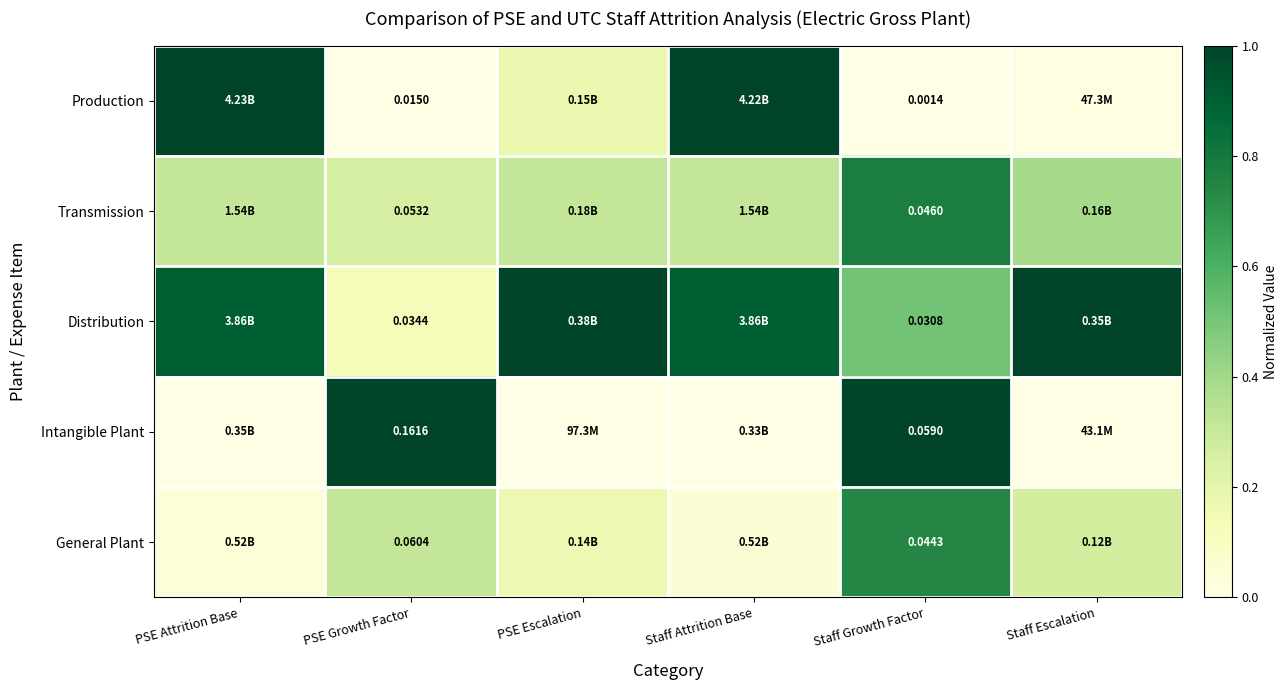

At Staff Growth Factor, list the series in order from smallest to largest.

Production, Distribution, General Plant, Transmission, Intangible Plant